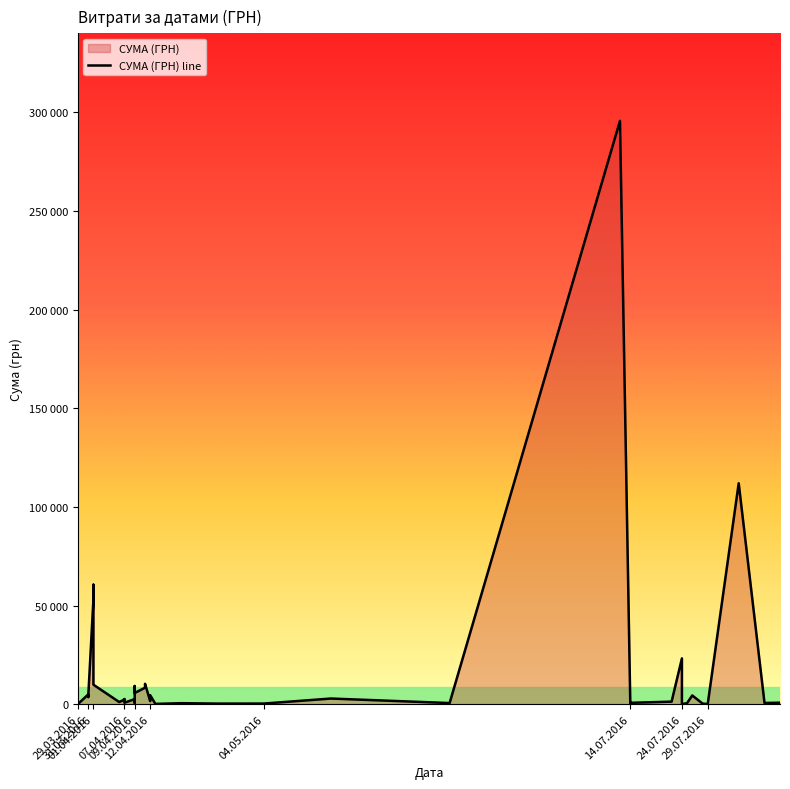

Does the chart display data point markers on the line(s)?

No